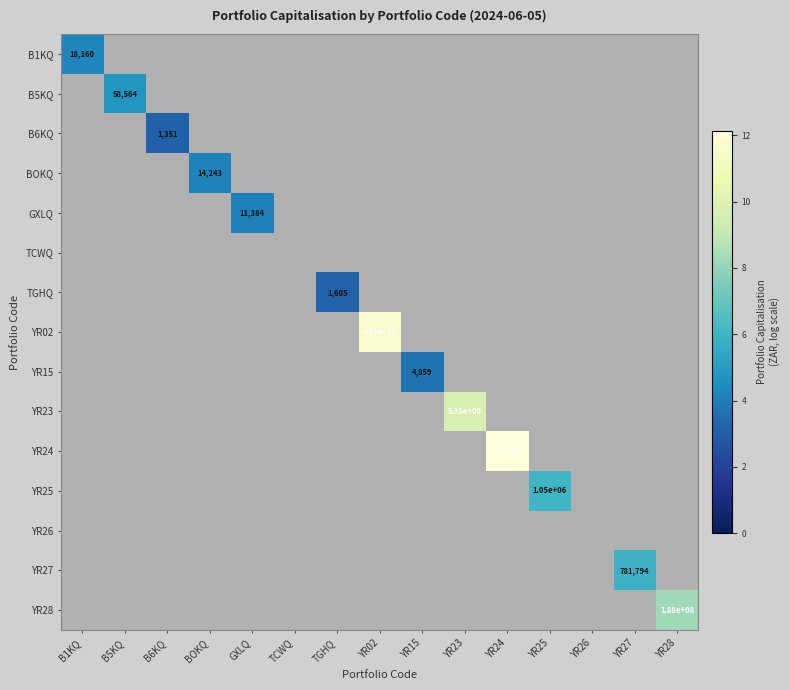

What is the minimum value shown in the chart?

3.1